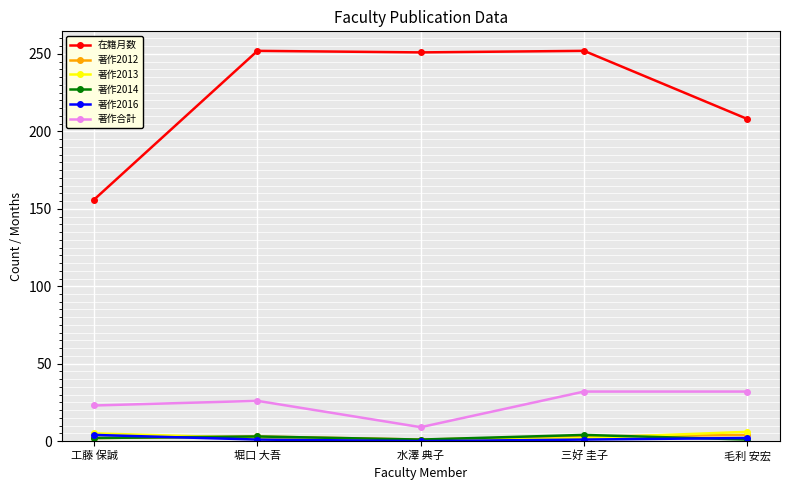

What is the average value of the 著作合計 series?

24